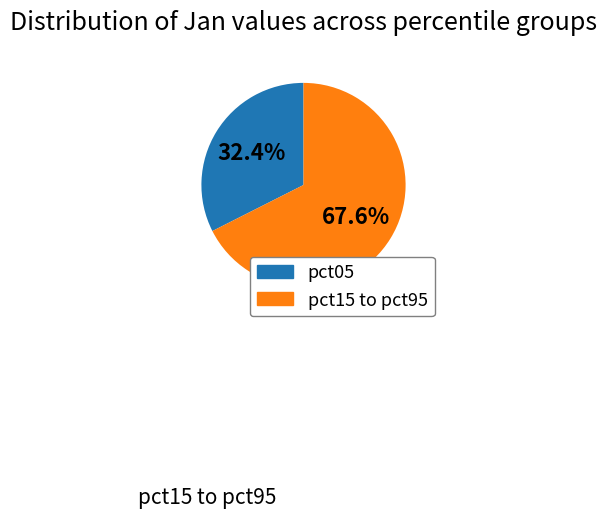

Is there a majority slice in this chart?

Yes